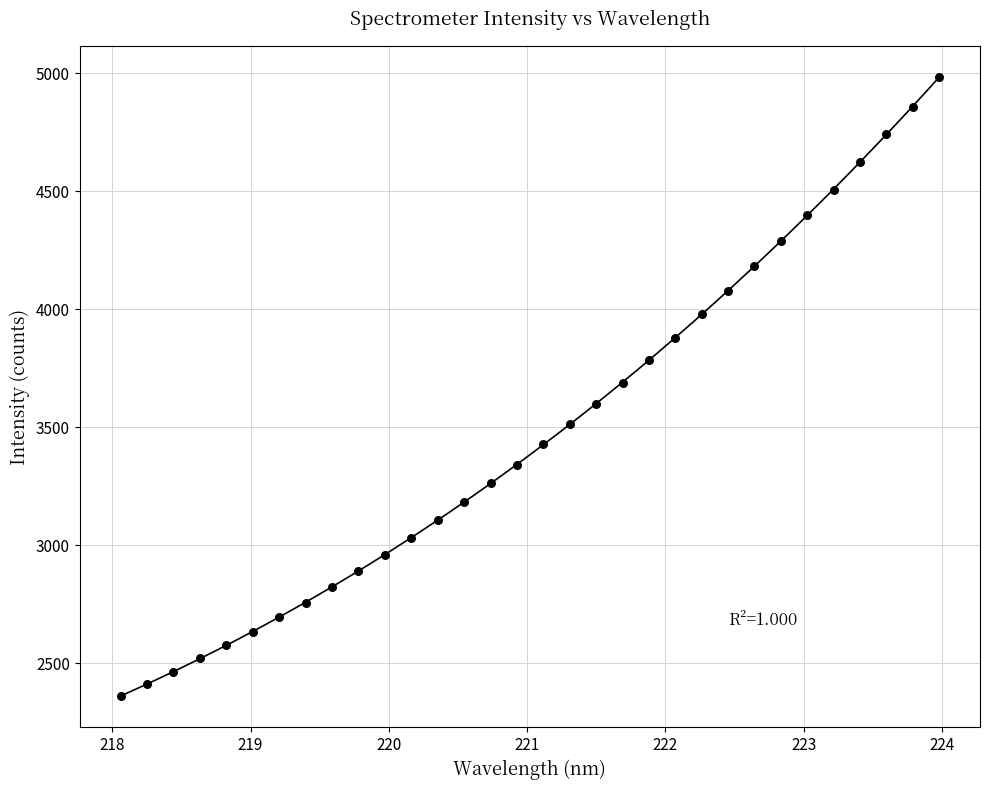

What is the range of X values (max minus min)?

5.9